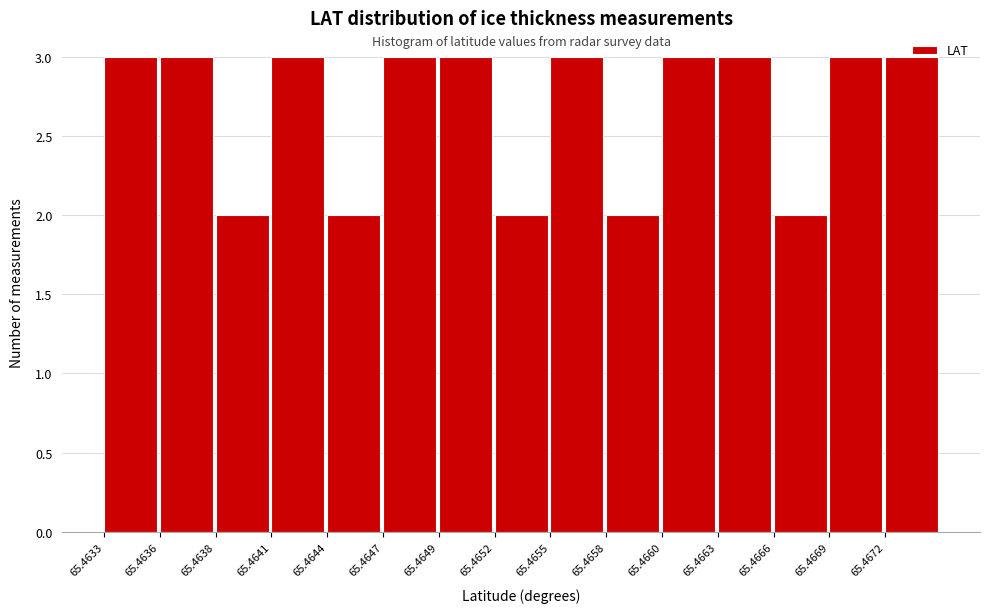

What is the sum of the values at 65.4663 and 65.4672?

6